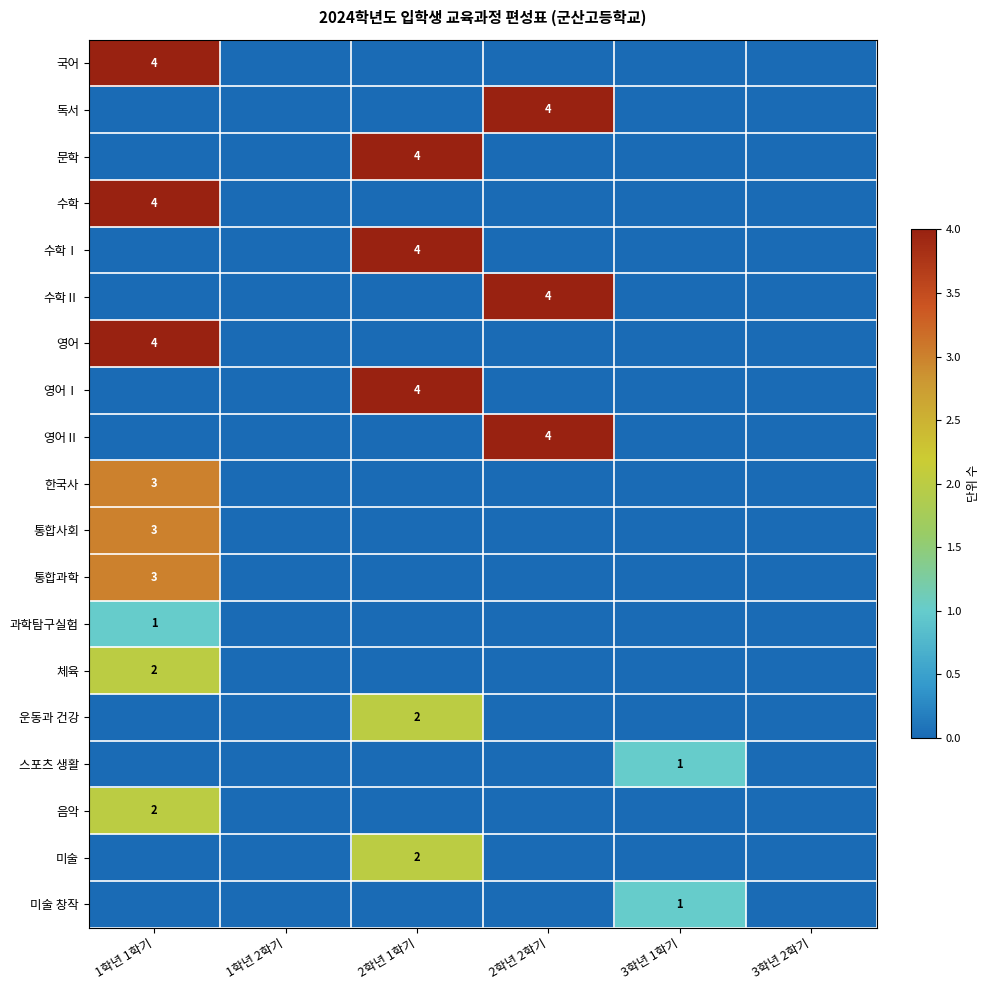

The value of 문학 at 2학년 1학기 is 2. True or false?

False